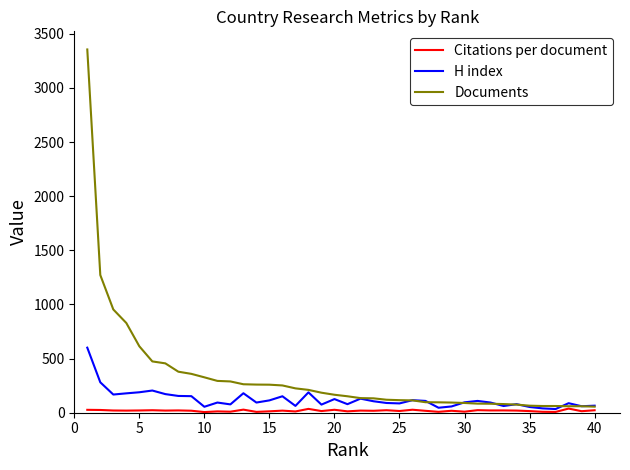

After their last crossing, which series has the higher values: Documents or H index?

H index